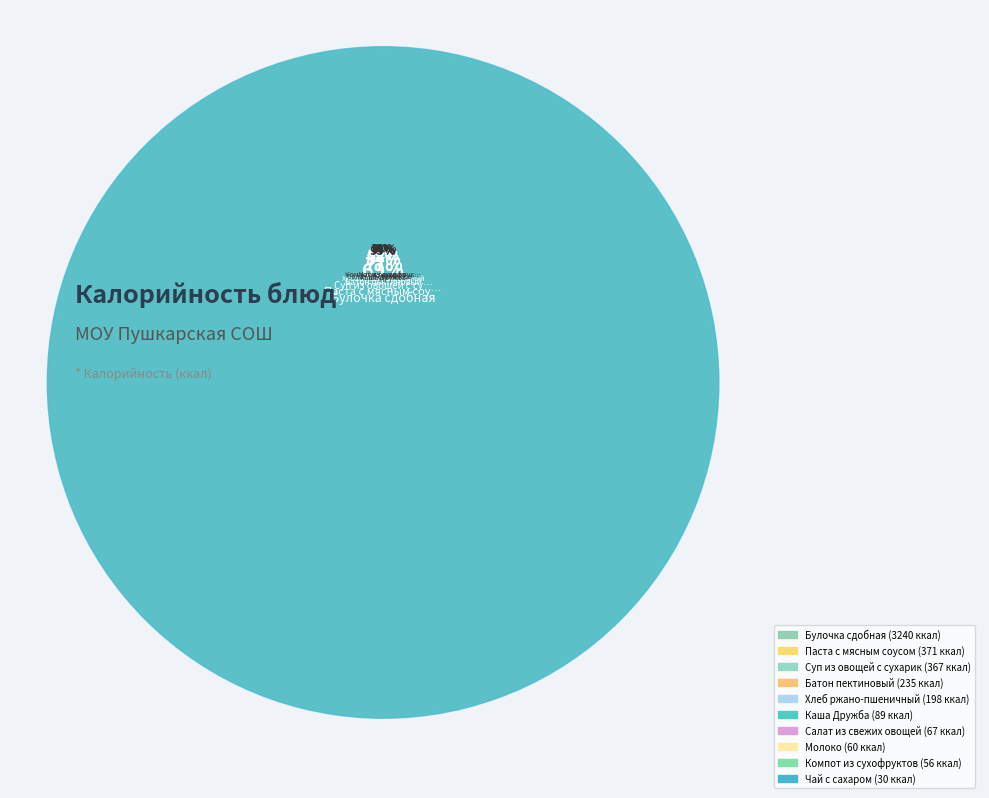

The Батон пектиновый slice represents 1% of the pie. True or false?

False